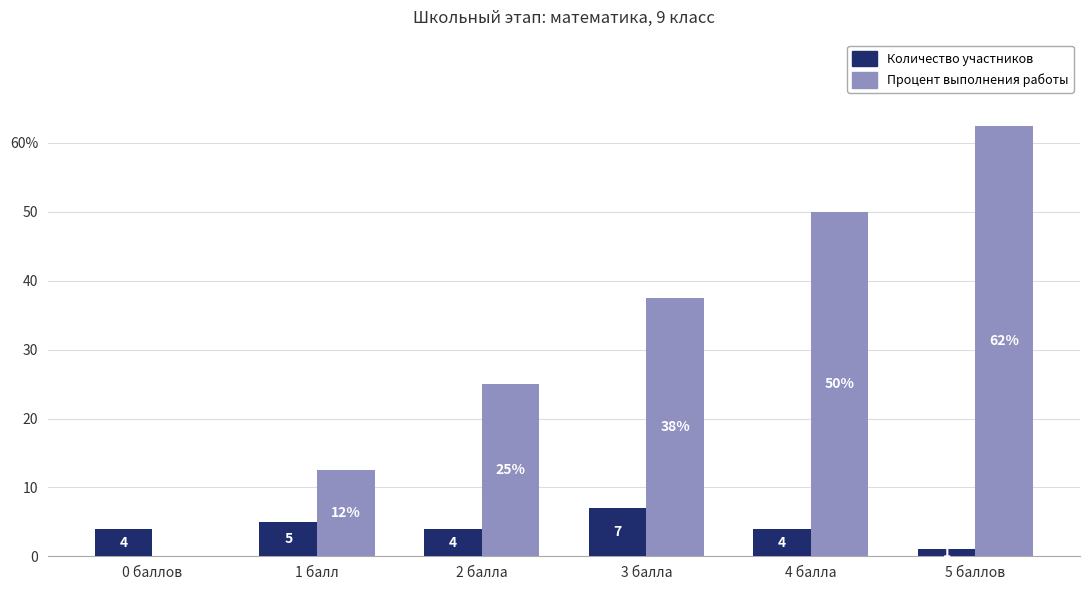

Is it true that Процент выполнения работы equals 37.3 at 2 балла?

False